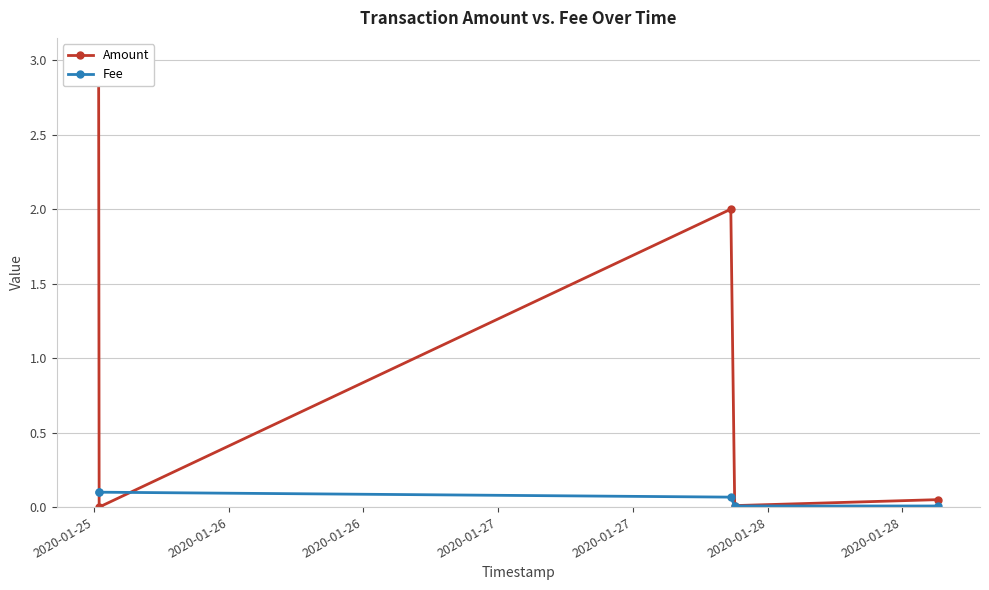

True or false: Amount and Fee cross at least once.

True